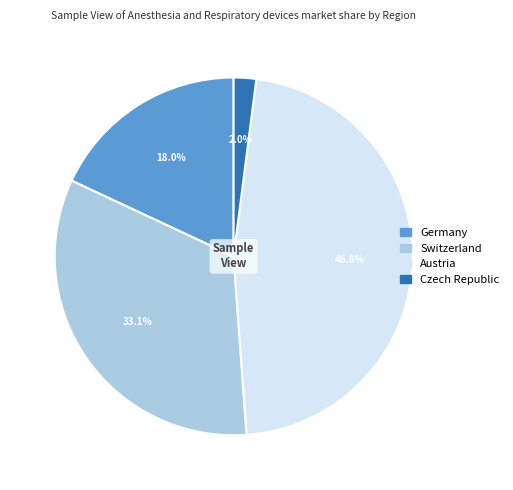

Does any single category account for the majority?

No